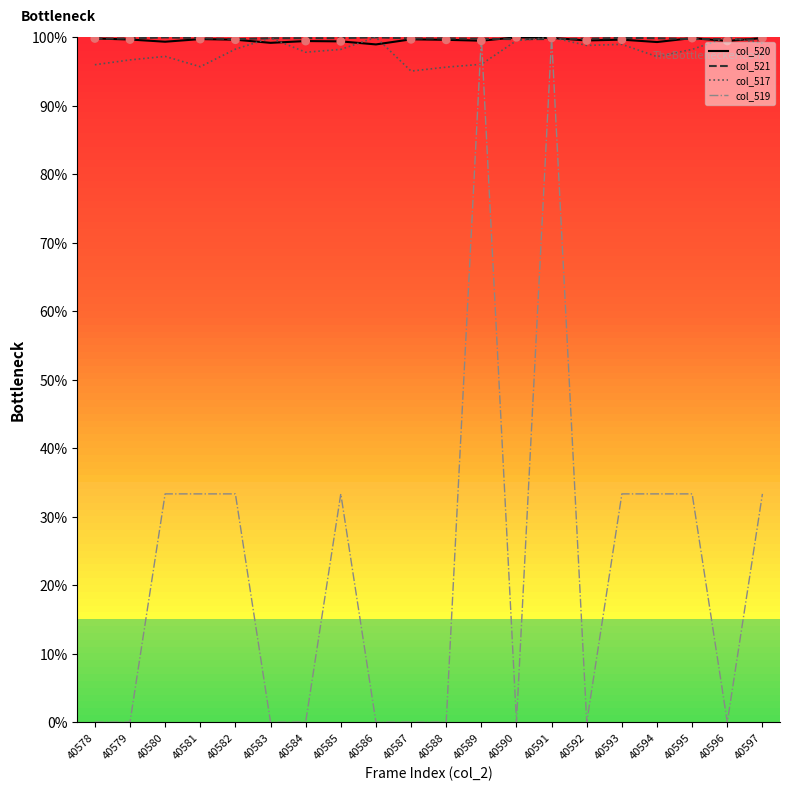

What is the total value across all series at 40592?

298.2